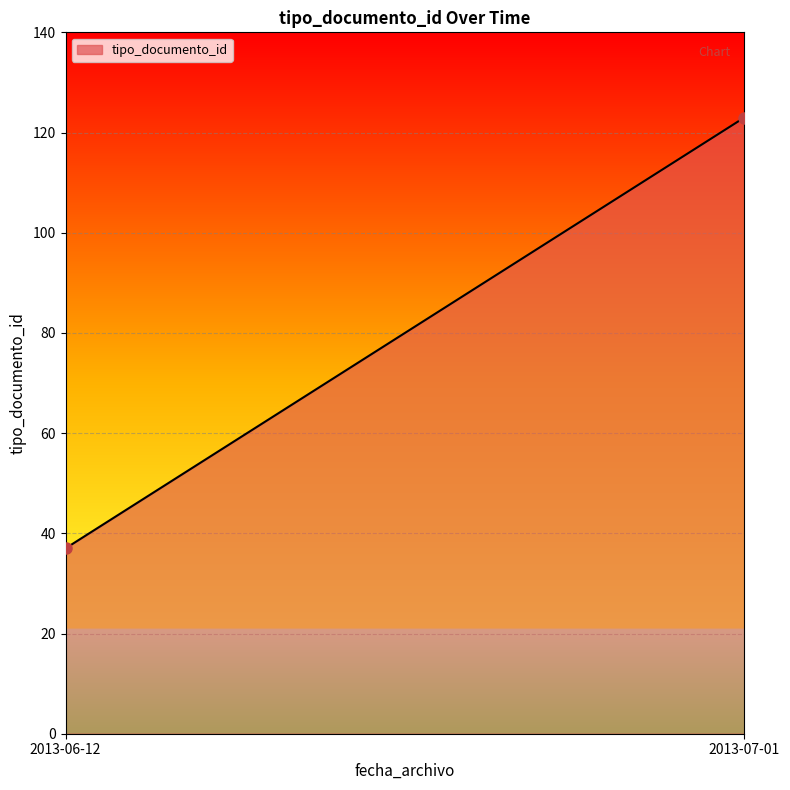

What is the difference between the values at 2013-07-01 and 2013-06-12?

86